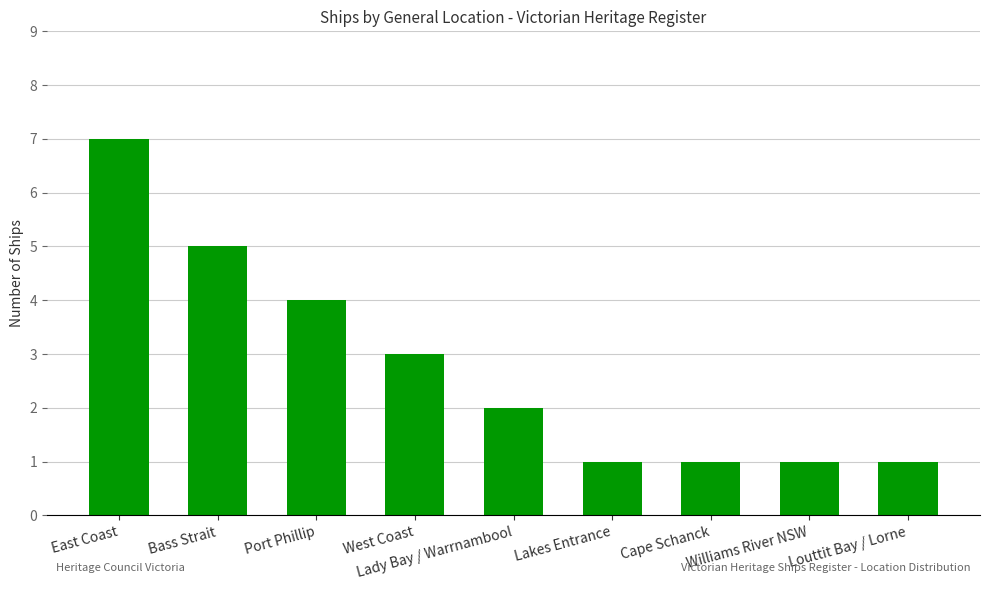

At which label does the data first exceed 2?

East Coast